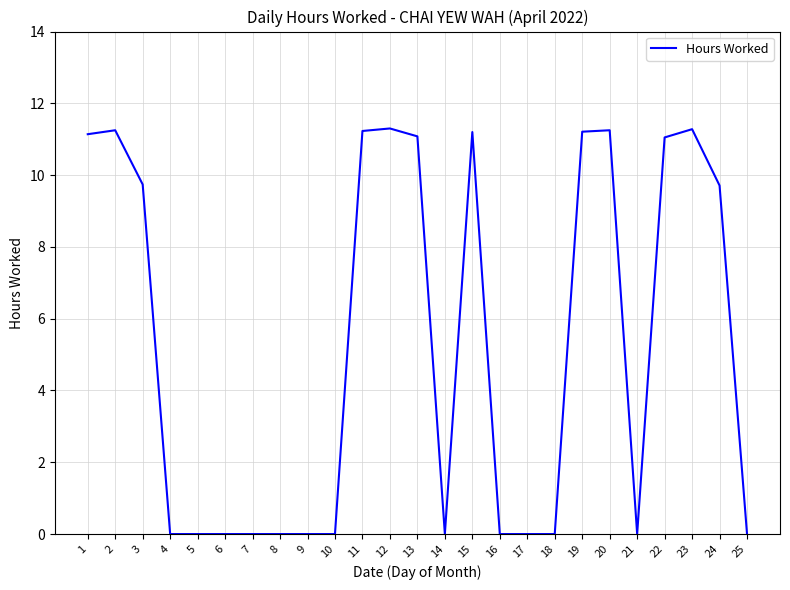

The chart shows a value of 3.8 at 18. True or false?

False